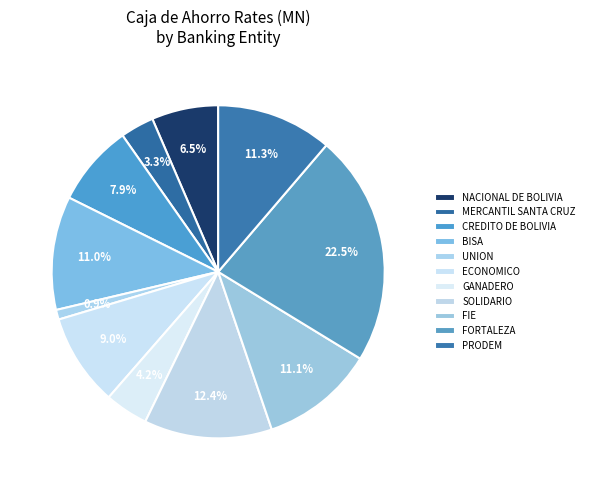

Does any single category account for the majority?

No